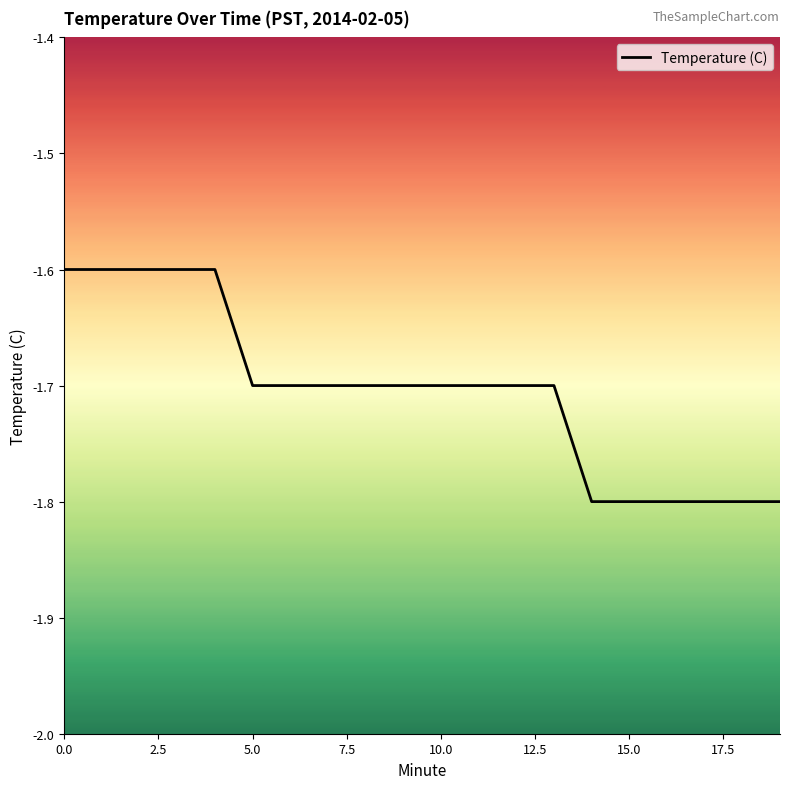

How many lines are shown in the chart?

1